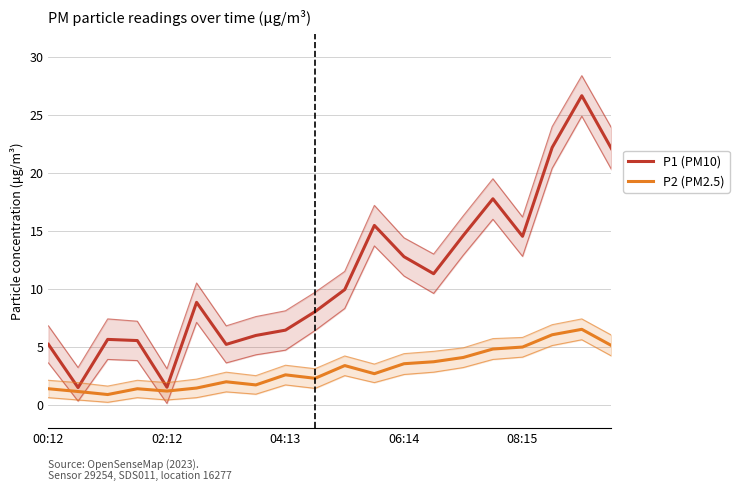

Which series has the largest total across all categories?

P1 (PM10)